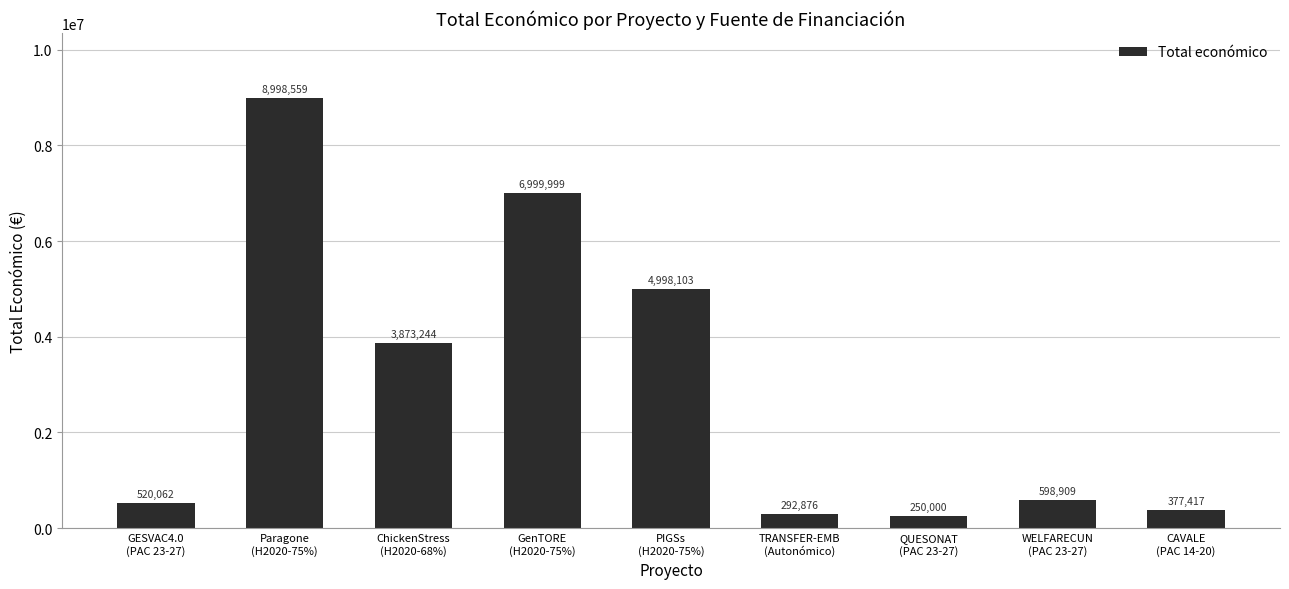

How many categories are shown in the chart?

9